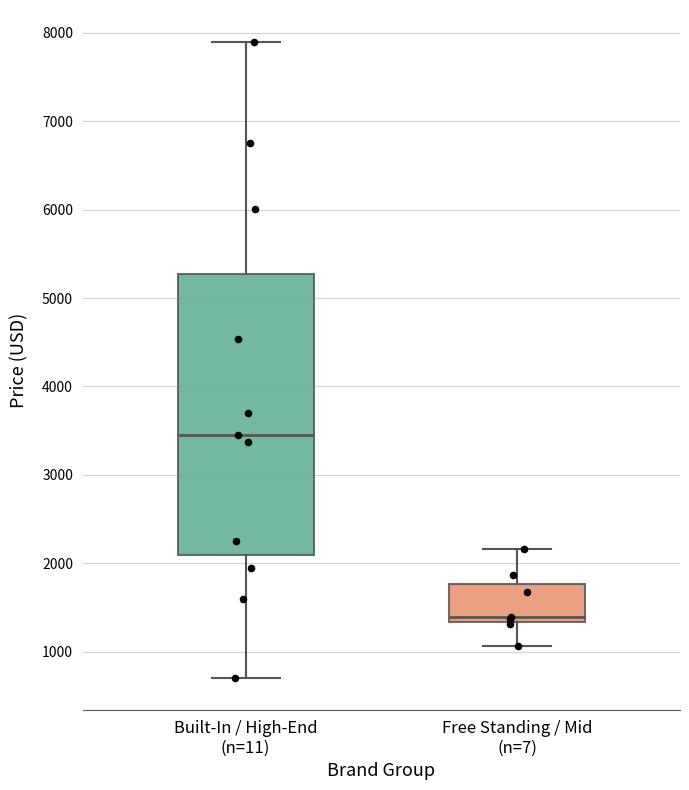

Which box's median line is the lowest?

Free Standing / Mid (n=7)